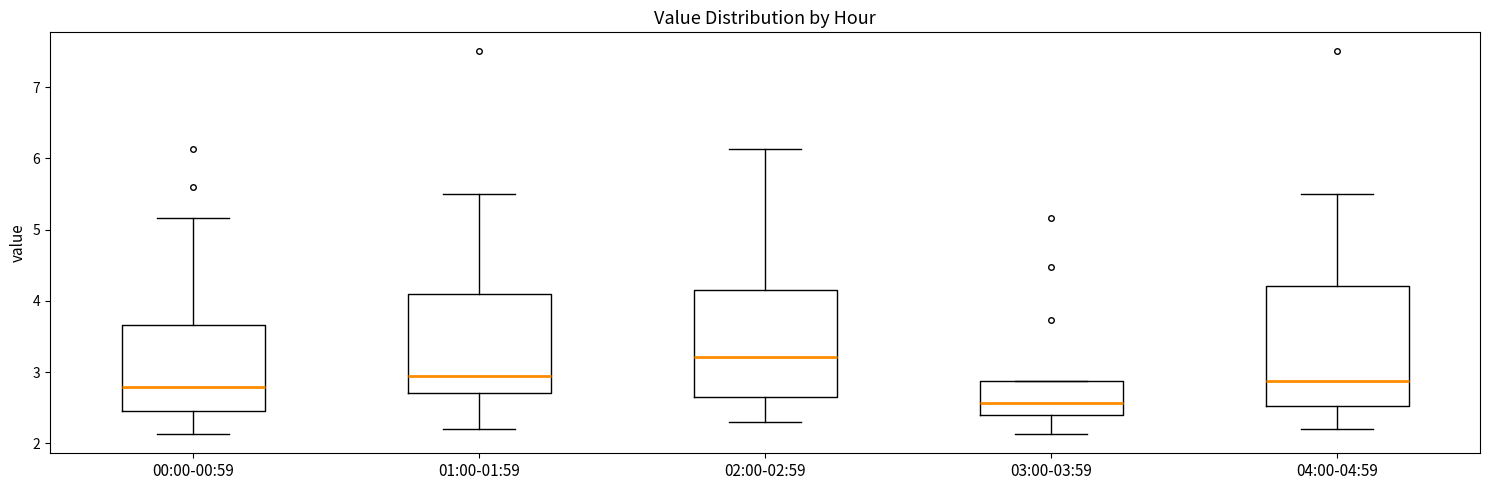

Comparing the boxes themselves (not the whiskers), which one is the tallest?

04:00-04:59